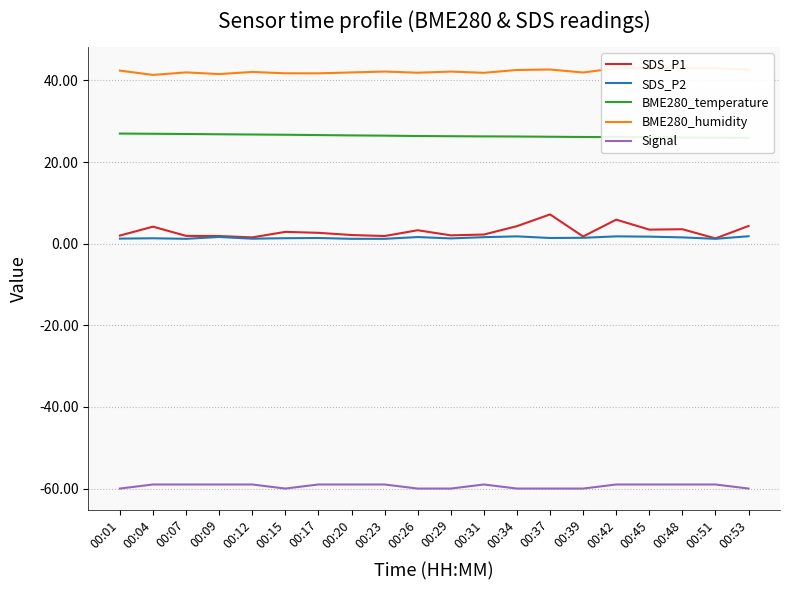

What is the sum of all BME280_humidity values?

845.0